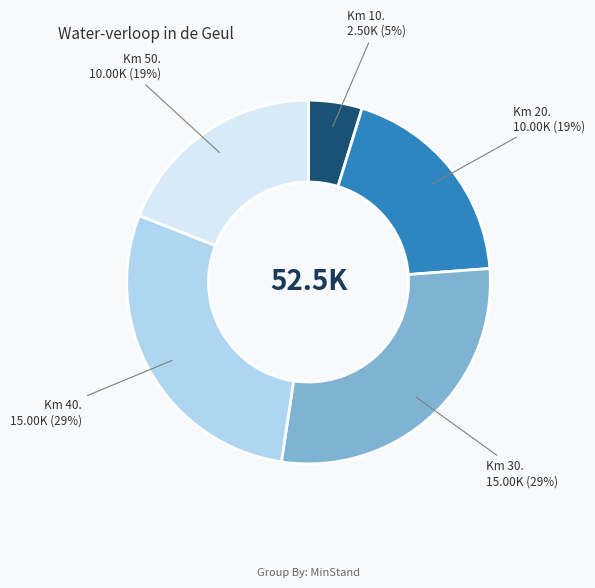

To the nearest percent, what is the average slice percentage?

20%